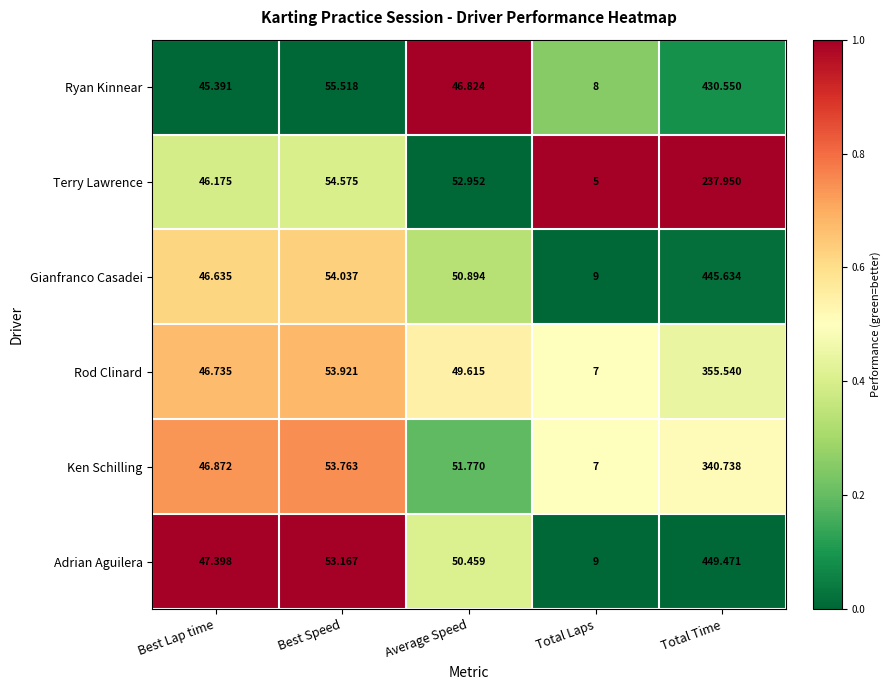

Which series changed the most between Average Speed and Total Laps?

Terry Lawrence